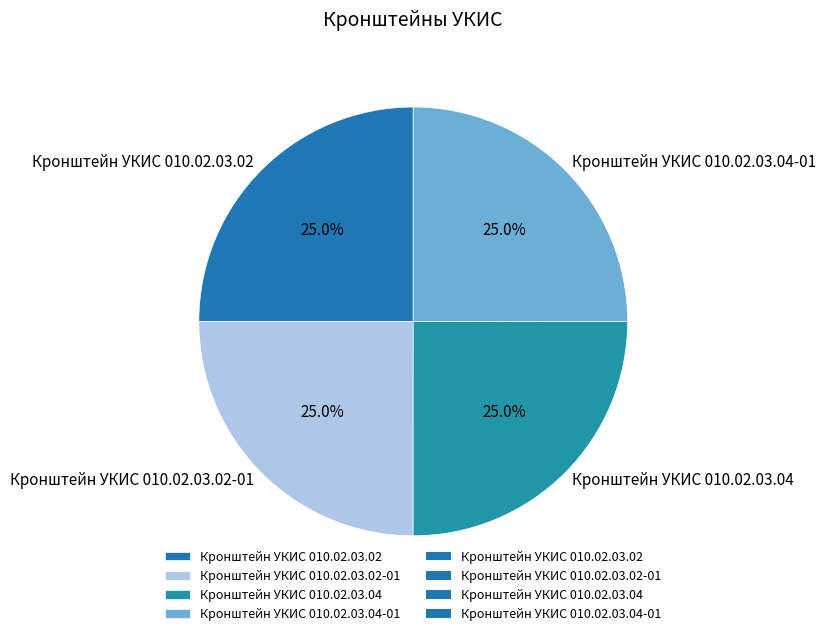

To the nearest percent, what percentage of the pie is Кронштейн УКИС 010.02.03.02?

25%